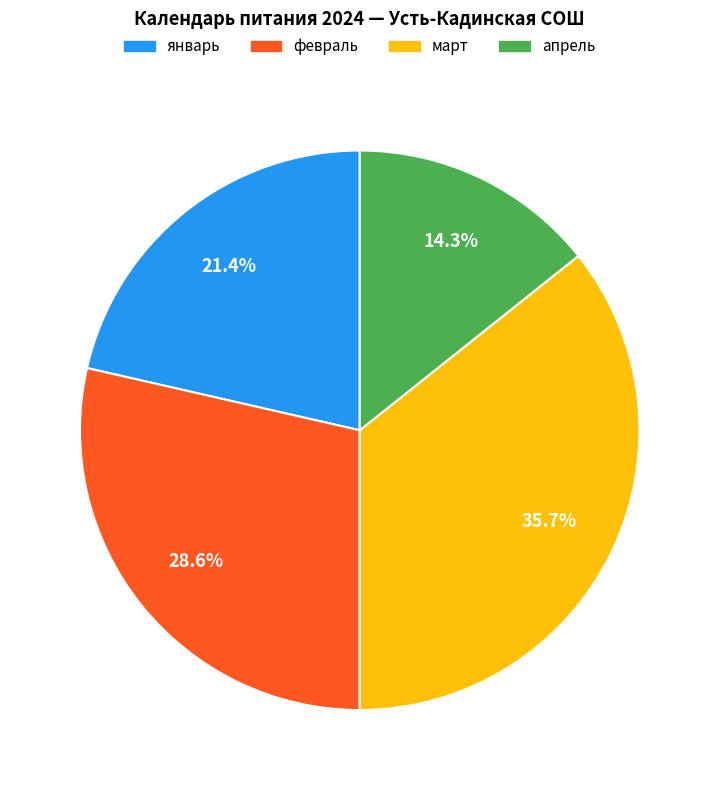

To the nearest percent, what is the combined percentage of март and апрель?

50%